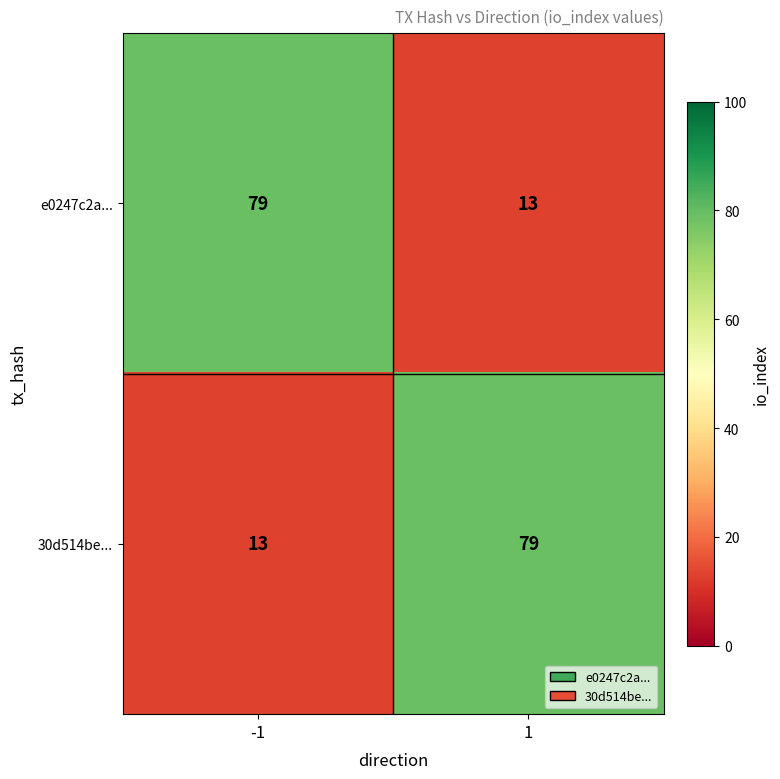

What is the smallest value displayed?

13